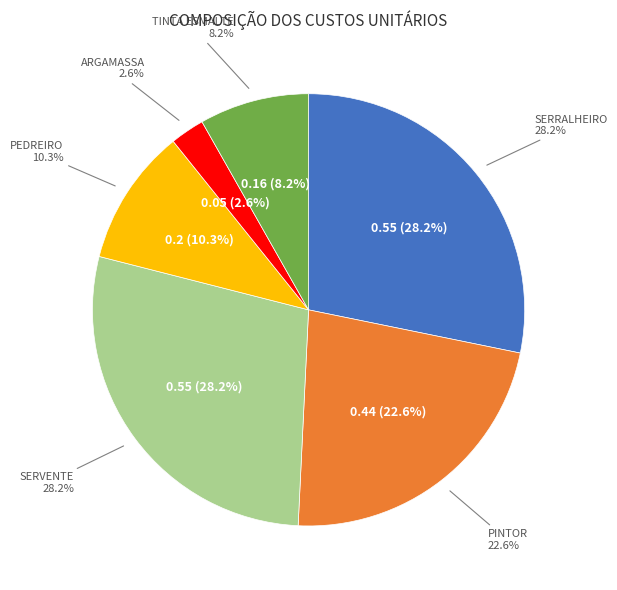

What is the largest slice in the pie chart?

SERRALHEIRO